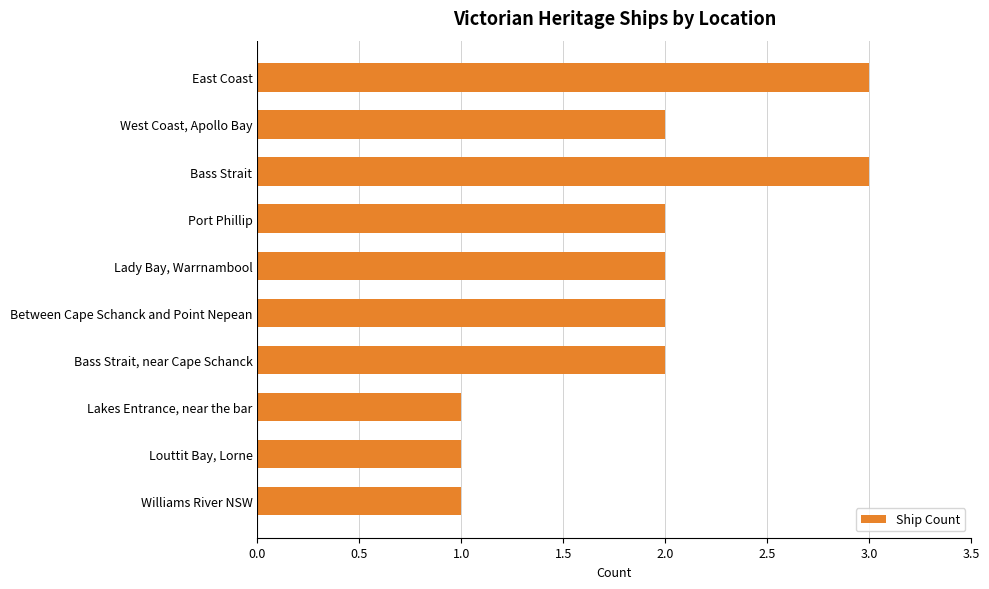

Is it true that the value at Bass Strait, near Cape Schanck is 1?

False